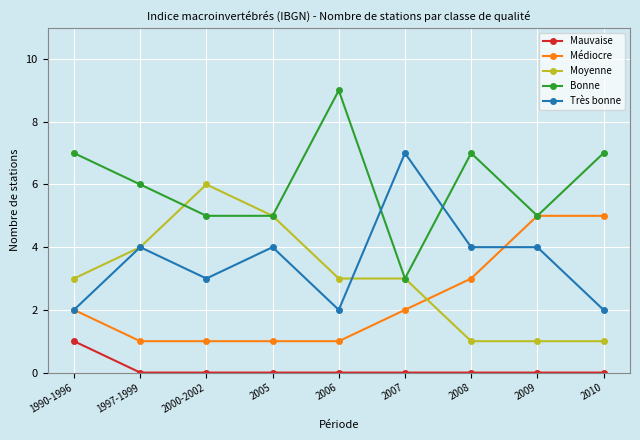

At 2006, list the series in order from largest to smallest.

Bonne, Moyenne, Très bonne, Médiocre, Mauvaise